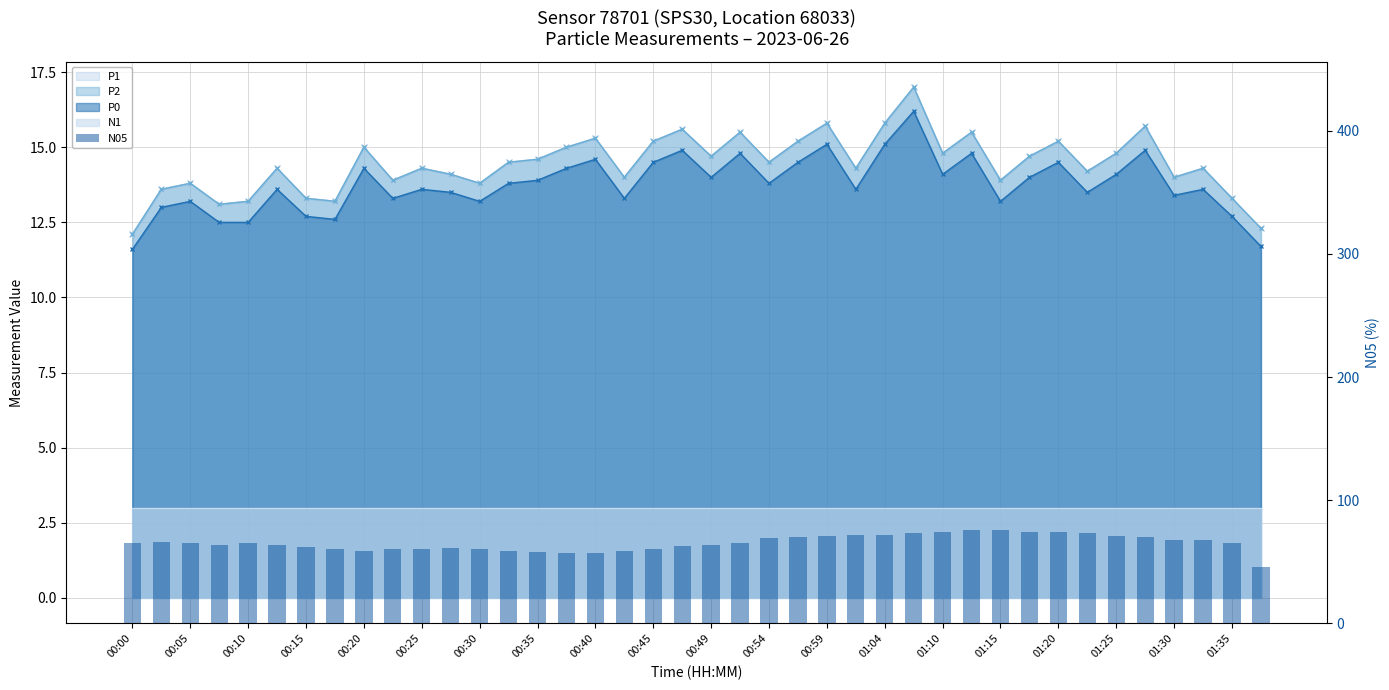

Is it true that the value at 00:35 is 95?

False